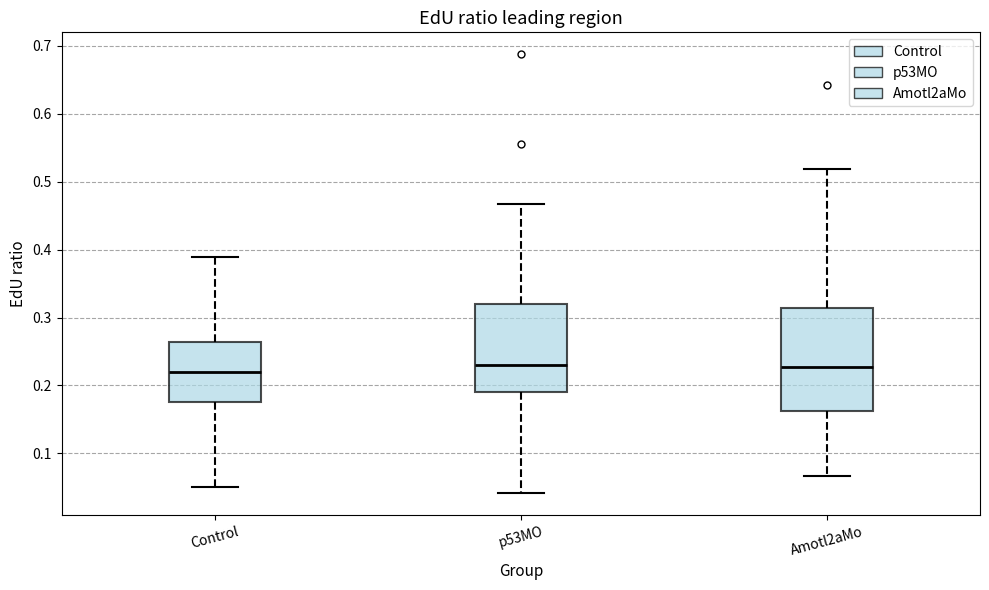

Where is the lower edge of the box for Amotl2aMo on the y-axis? The values are not printed on the chart, so give them approximately, as read against the axis.

0.16